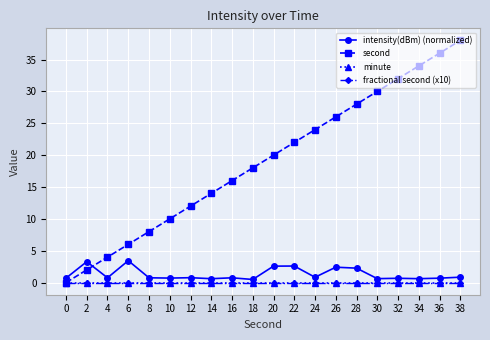

How many lines are shown in the chart?

4